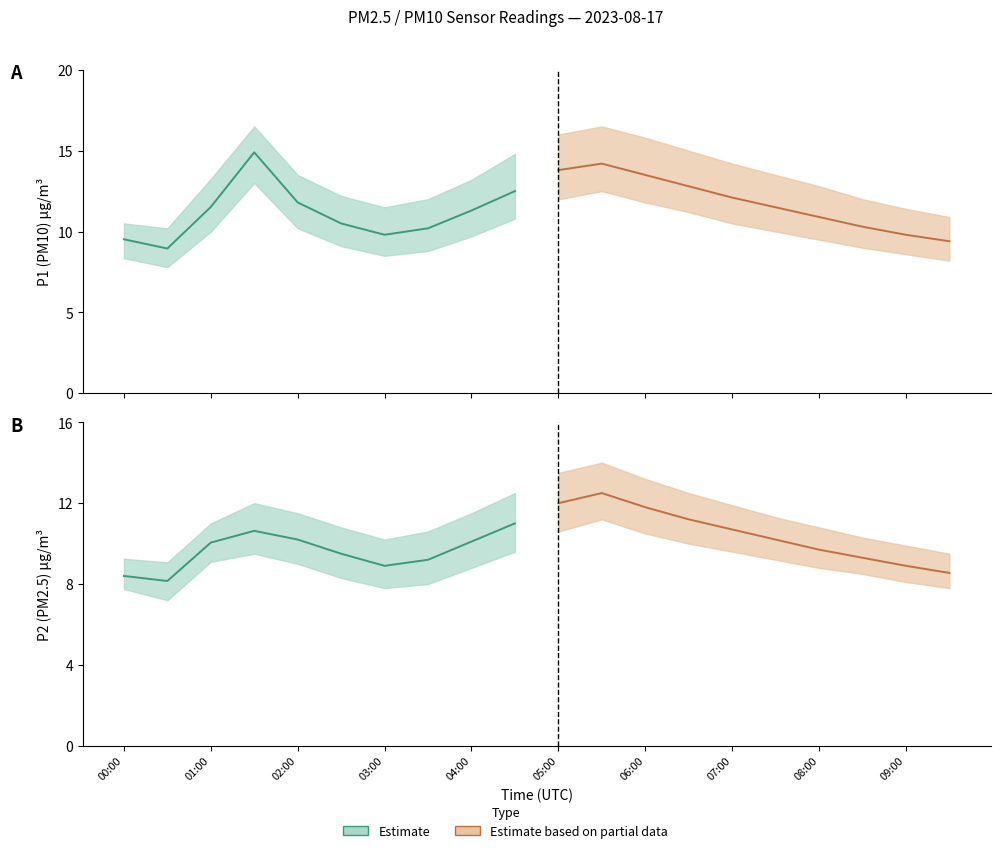

Read the P1 value at 00:00.

9.5